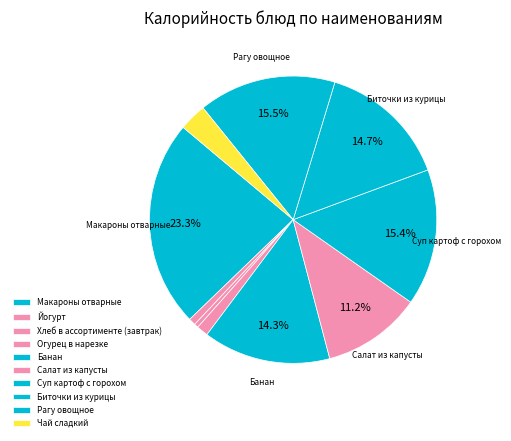

To the nearest percent, what is the combined percentage of Макароны отварные and Рагу овощное?

39%